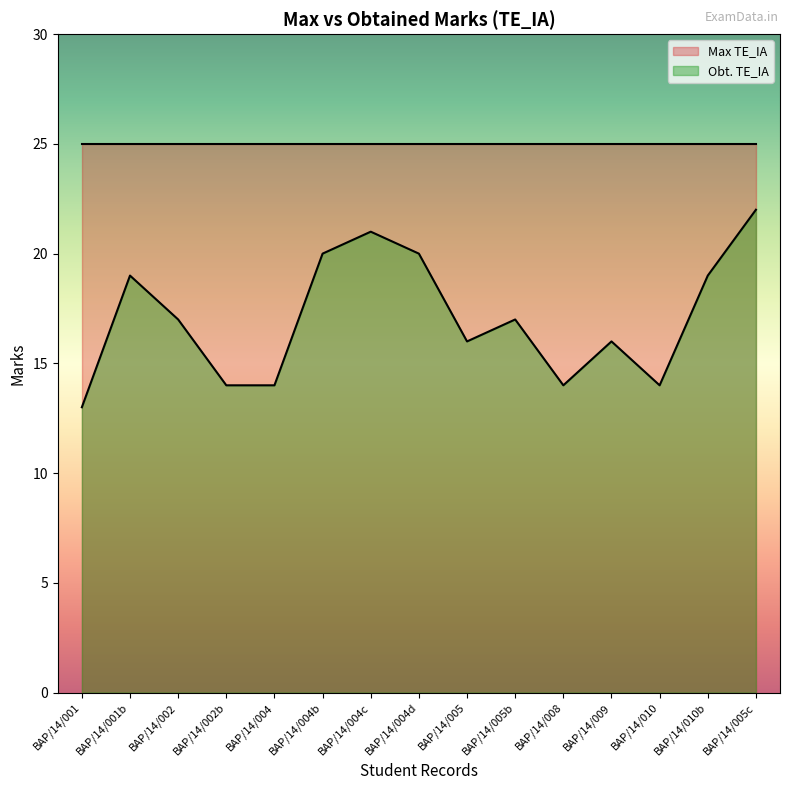

At which category does the chart reach its minimum across all series?

BAP/14/001